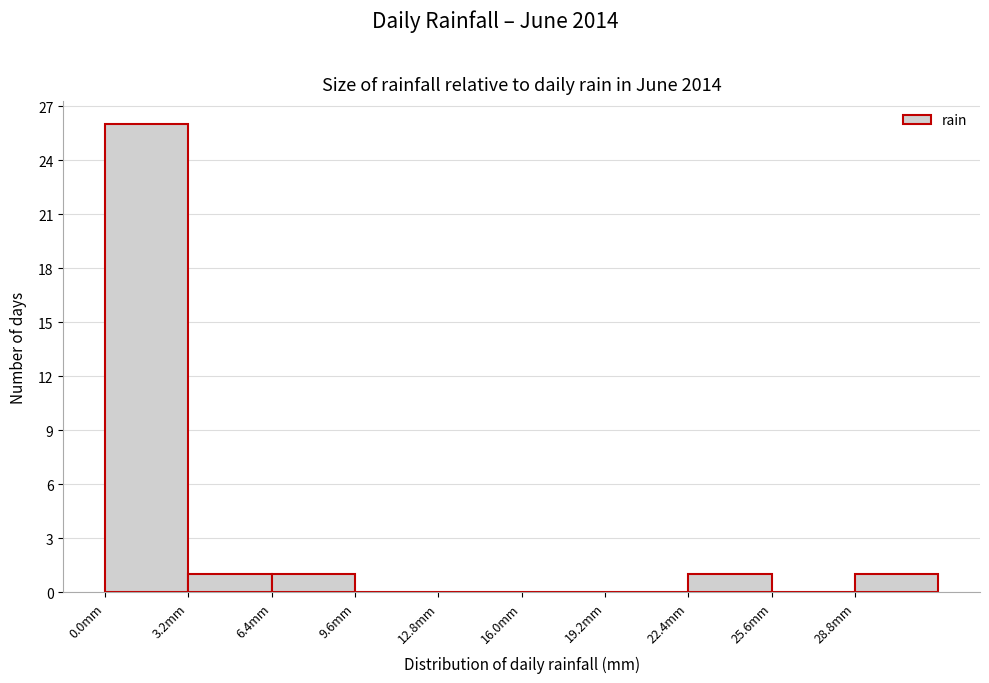

How tall is the bar that spans 0.0 to 3.2 on the x-axis? Neither the bar edges nor the heights are printed on the chart, so give them approximately, as read against the axes.

26